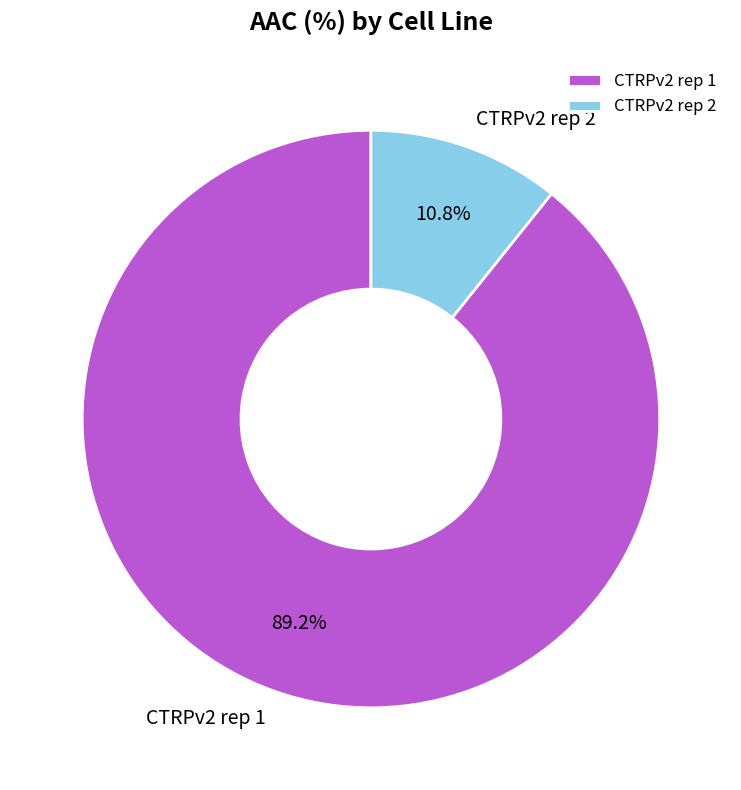

To the nearest percent, what is the combined percentage of CTRPv2 rep 1 and CTRPv2 rep 2?

100%